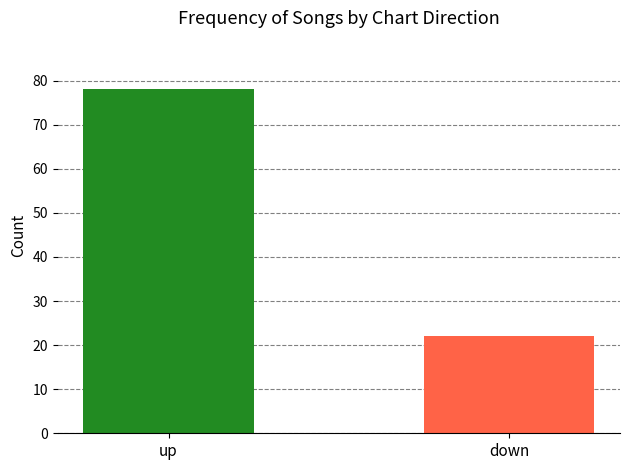

Which has a higher value, up or down?

up